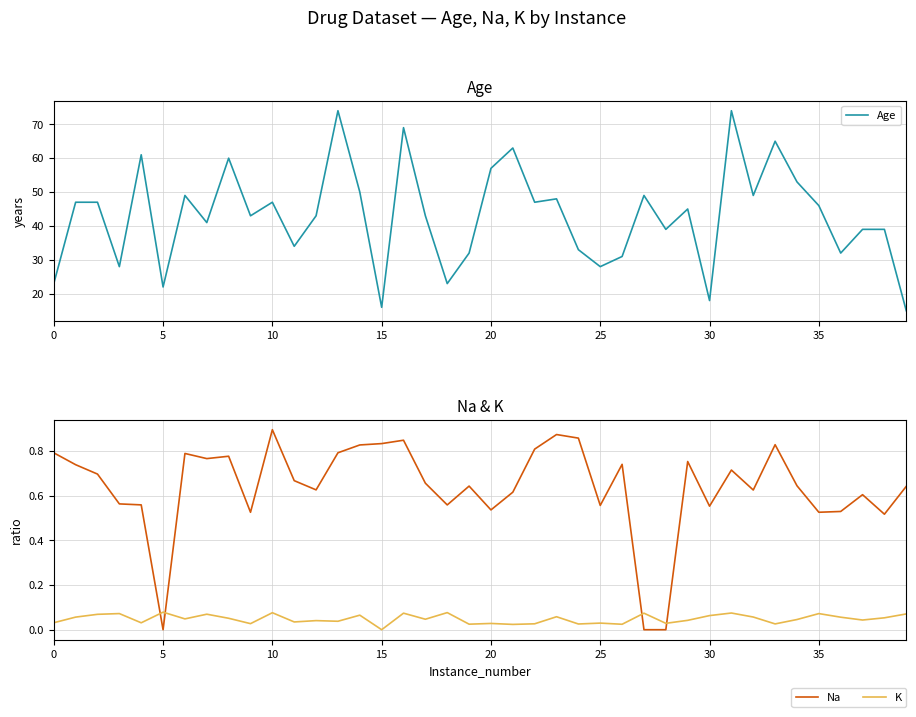

Reading left to right, what are all the values shown in this chart?

Age: 23.0	47.0	47.0	28.0	61.0	22.0	49.0	41.0	60.0	43.0	47.0	34.0	43.0	74.0	50.0	16.0	69.0	43.0	23.0	32.0	57.0	63.0	47.0	48.0	33.0	28.0	31.0	49.0	39.0	45.0	18.0	74.0	49.0	65.0	53.0	46.0	32.0	39.0	39.0	15.0
Na: 0.8	0.7	0.7	0.6	0.6	0.0	0.8	0.8	0.8	0.5	0.9	0.7	0.6	0.8	0.8	0.8	0.8	0.7	0.6	0.6	0.5	0.6	0.8	0.9	0.9	0.6	0.7	0.0	0.0	0.8	0.6	0.7	0.6	0.8	0.6	0.5	0.5	0.6	0.5	0.6
K: 0.0	0.1	0.1	0.1	0.0	0.1	0.0	0.1	0.1	0.0	0.1	0.0	0.0	0.0	0.1	0.0	0.1	0.0	0.1	0.0	0.0	0.0	0.0	0.1	0.0	0.0	0.0	0.1	0.0	0.0	0.1	0.1	0.1	0.0	0.0	0.1	0.1	0.0	0.1	0.1